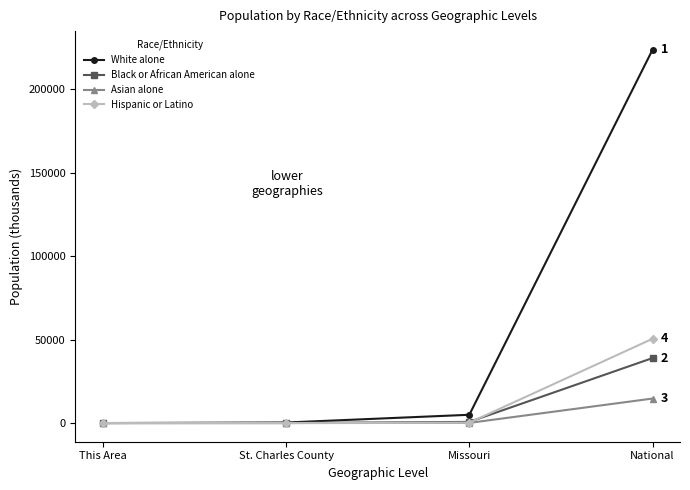

True or false: Black or African American alone has a value of 54920.6 at National.

False